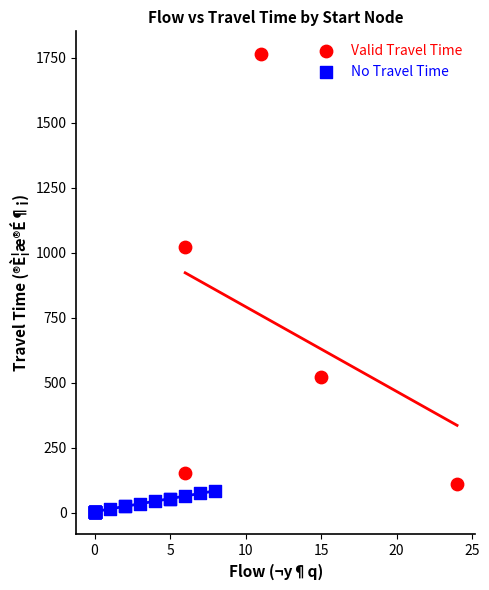

Which series has the largest Y range (max minus min)?

Valid Travel Time